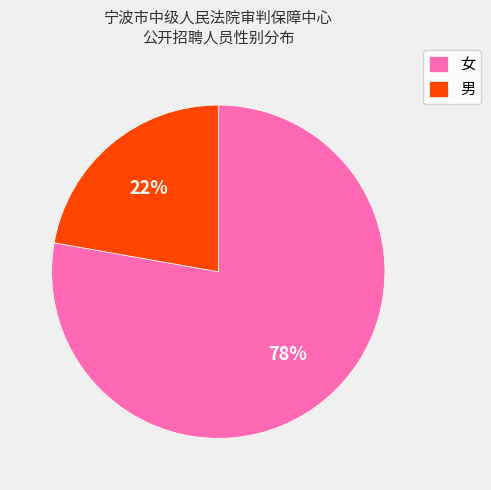

Which has a higher value, 女 or 男?

女